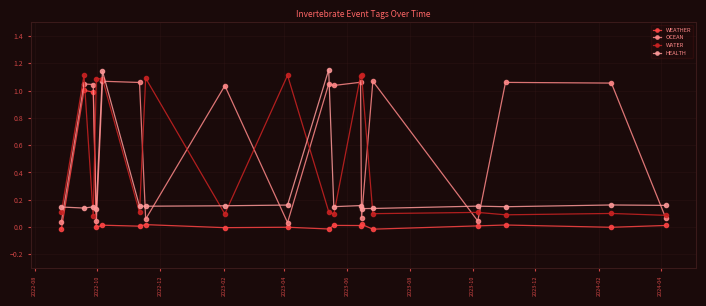

Which series has the largest range (max minus min)?

OCEAN